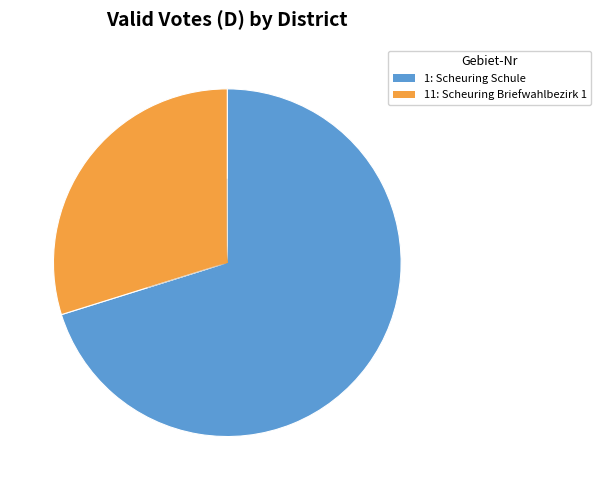

Does any single category account for the majority?

Yes